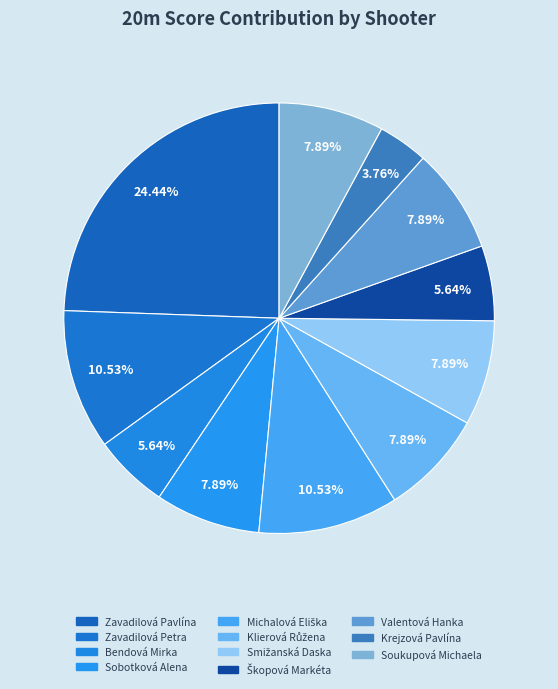

To the nearest percent, what is the combined percentage of Smižanská Daska and Bendová Mirka?

14%